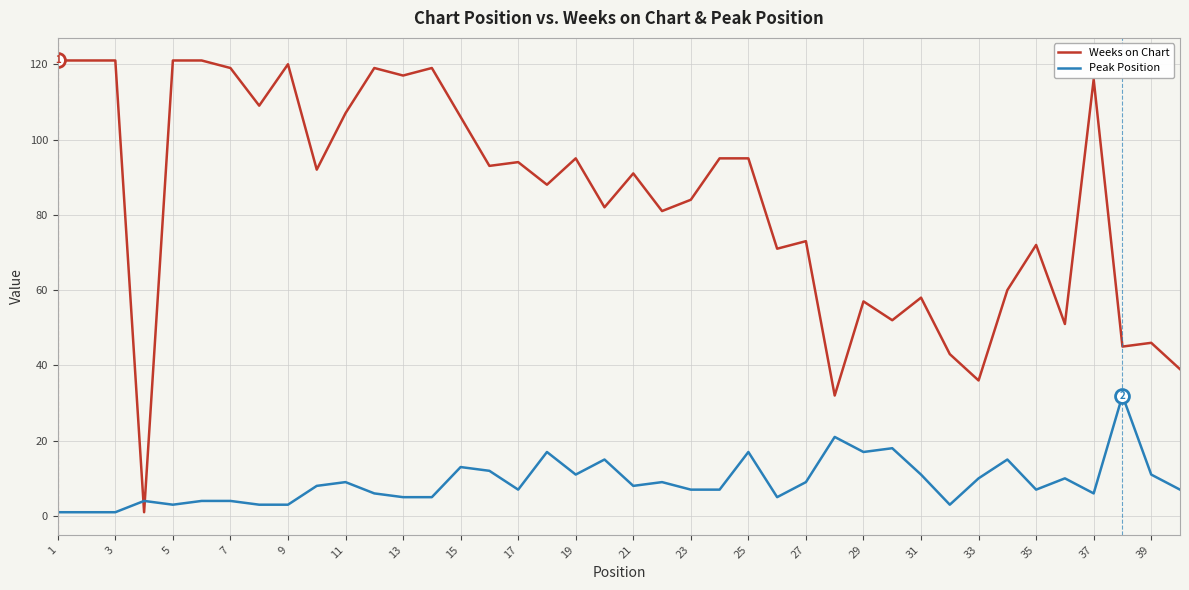

Which series has the widest spread of values?

Weeks on Chart